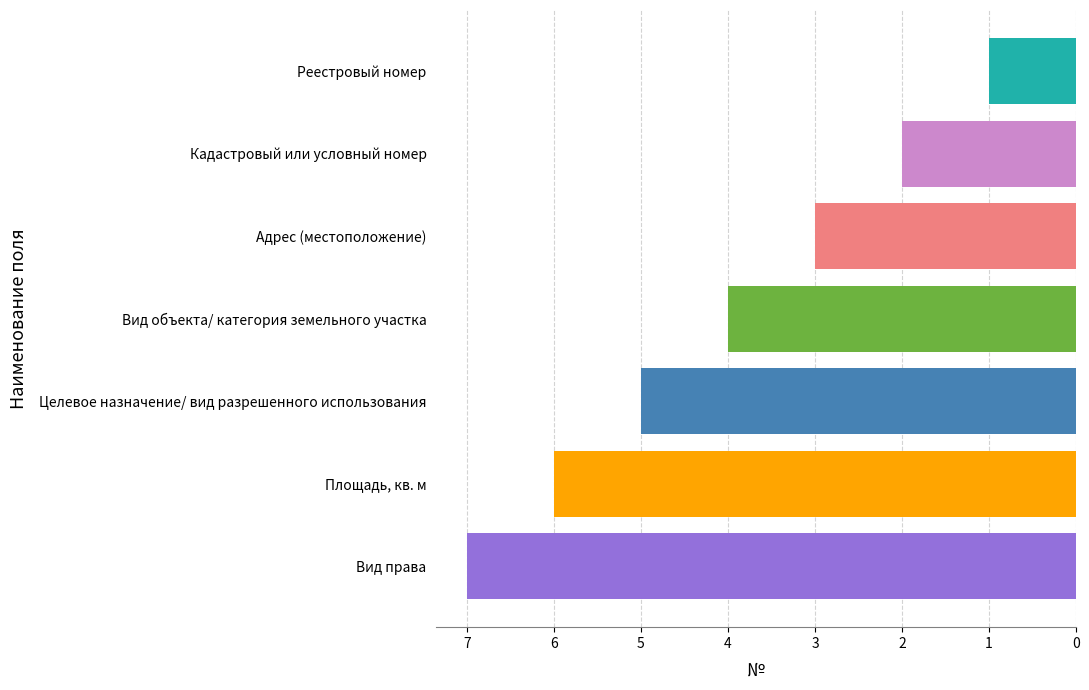

Are the bars horizontal?

Yes